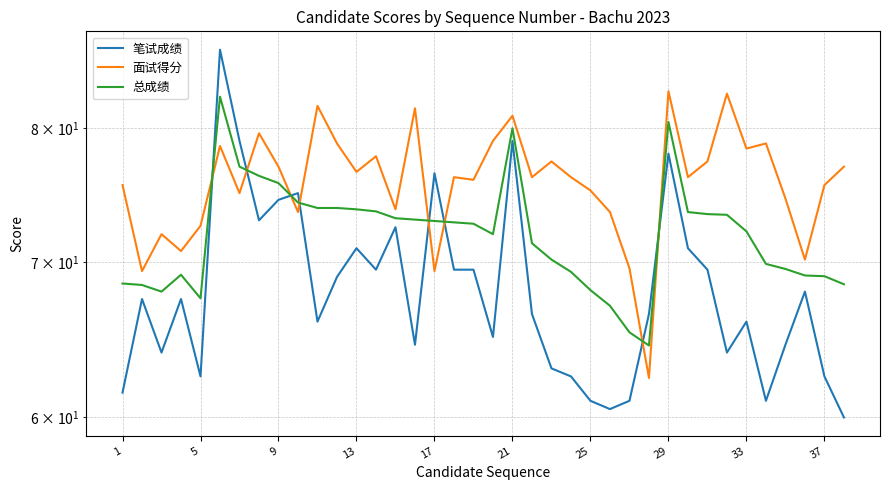

What is the maximum value for 总成绩?

82.5